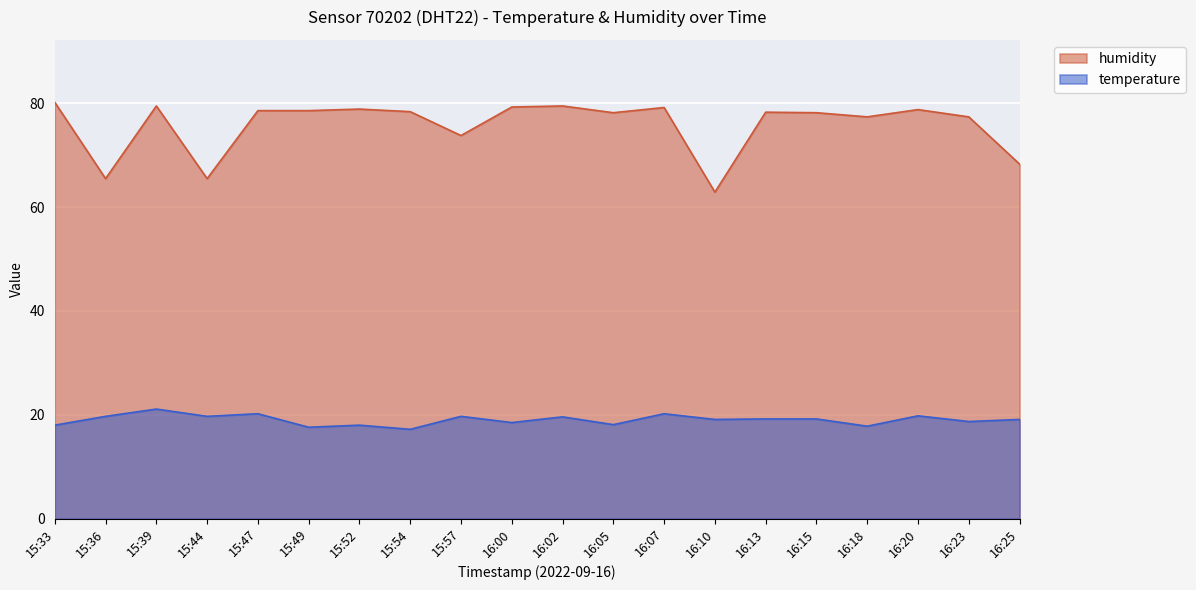

What is the value of the humidity point at the 4th from the left?

65.5